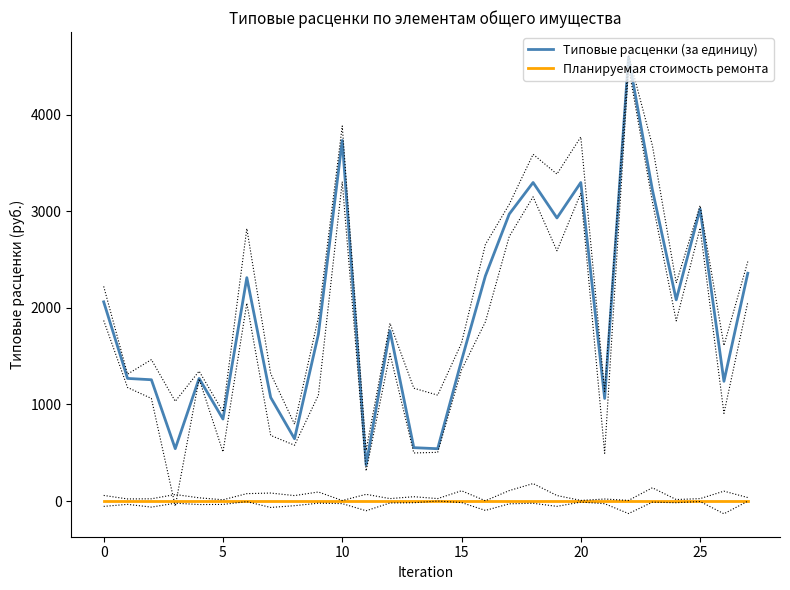

What is the maximum value shown in the chart?

4597.9